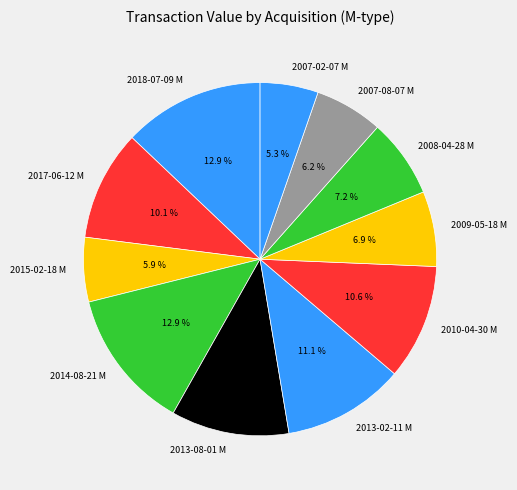

Is it true that 2007-08-07 M is 6% of the pie?

True